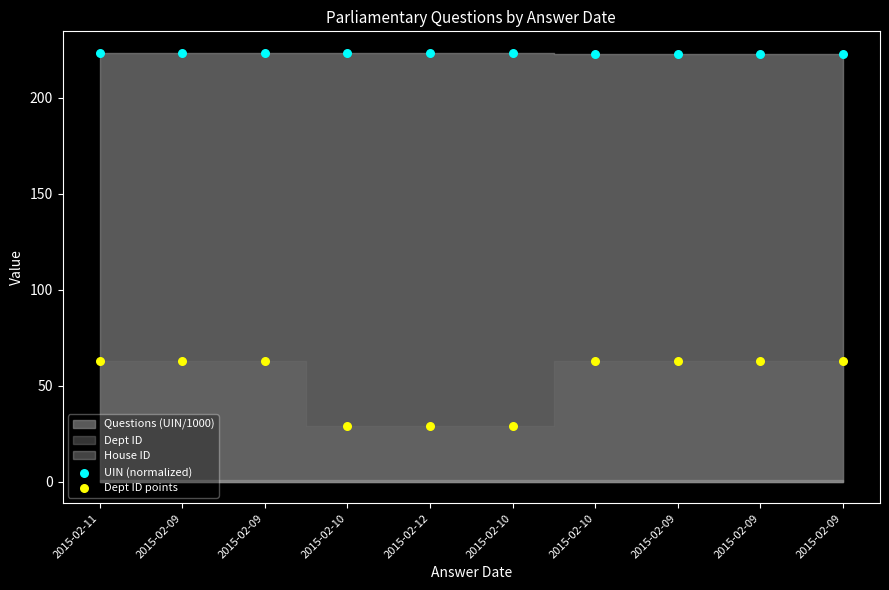

Across all data points, what is the range of Y values (max minus min)?

194.4